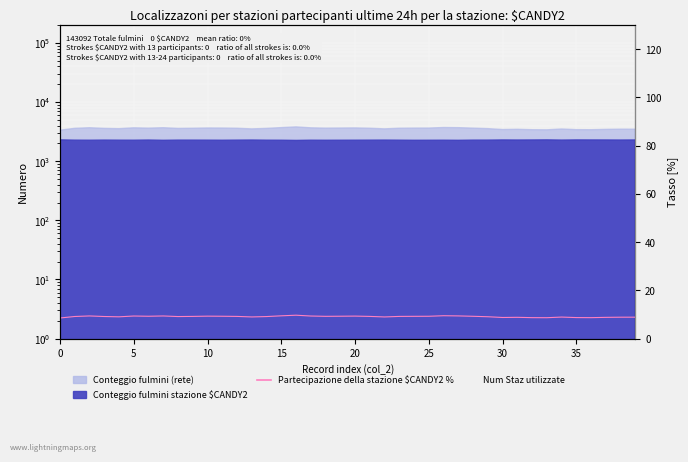

Count the number of values greater than 9.

27